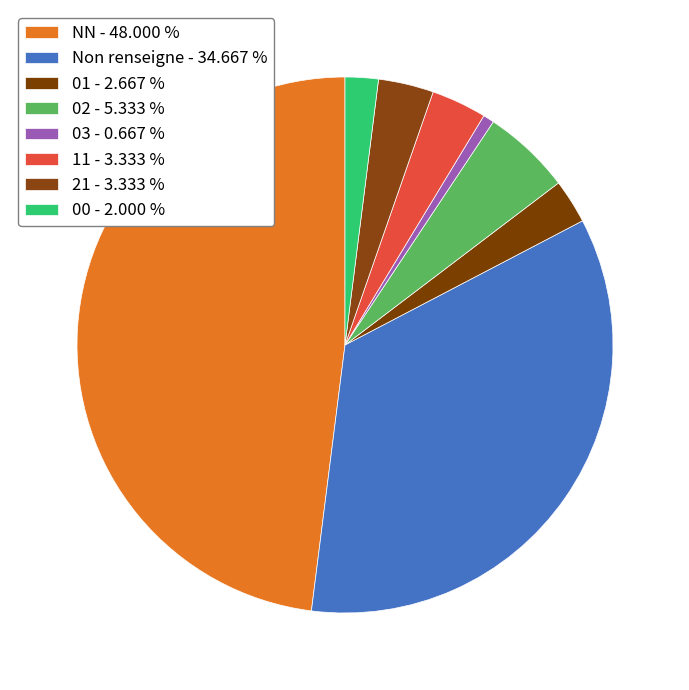

Which category has the smallest portion of the pie?

03 - 0.667 %